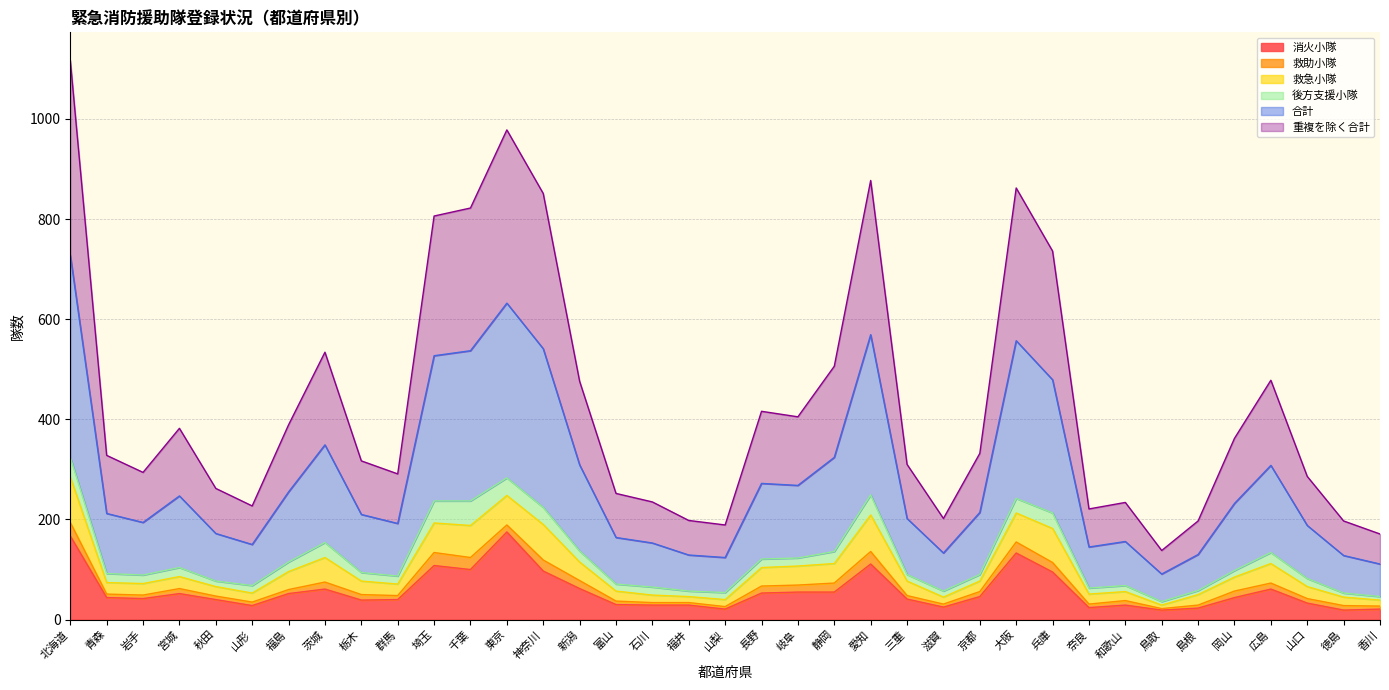

Does the chart display data point markers on the line(s)?

No